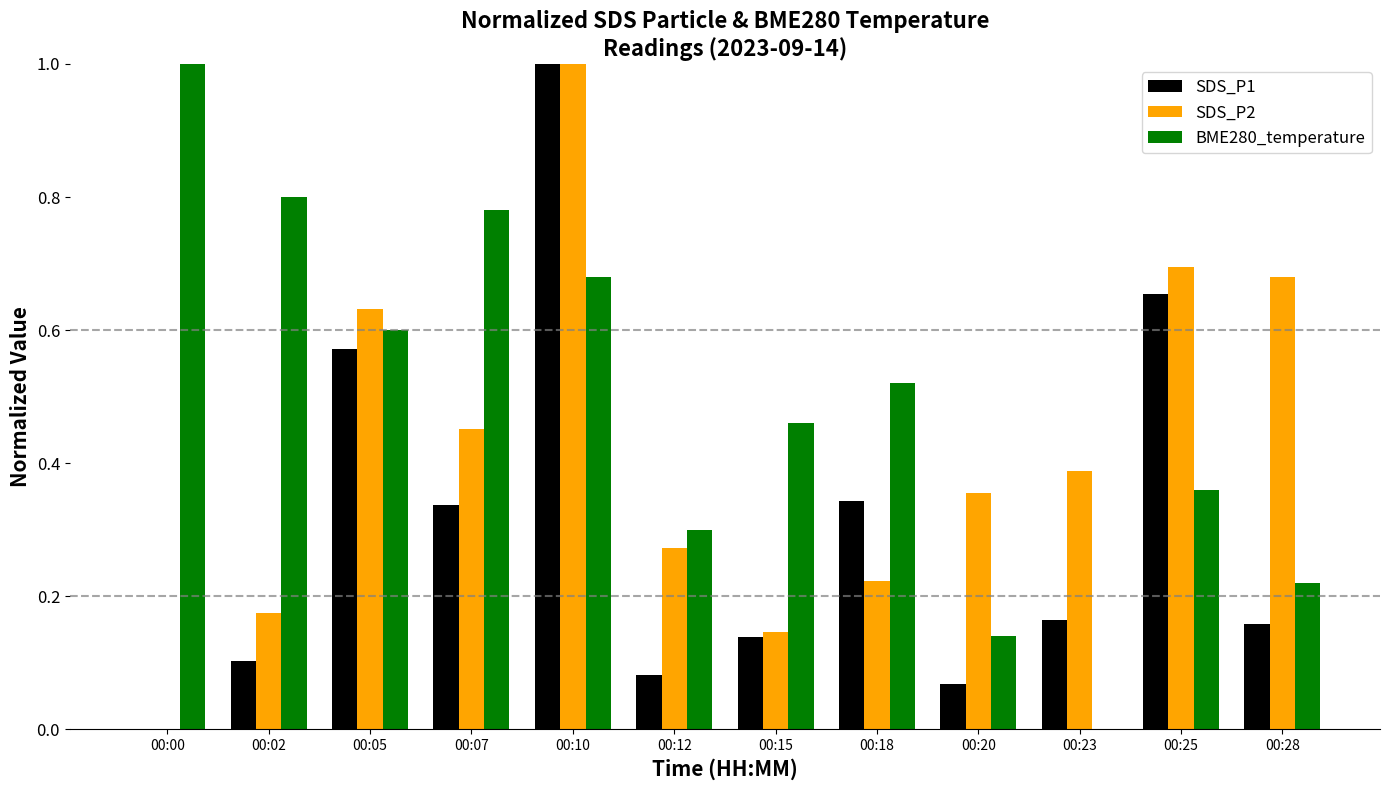

The value of SDS_P1 at 00:05 is 0.6. True or false?

True